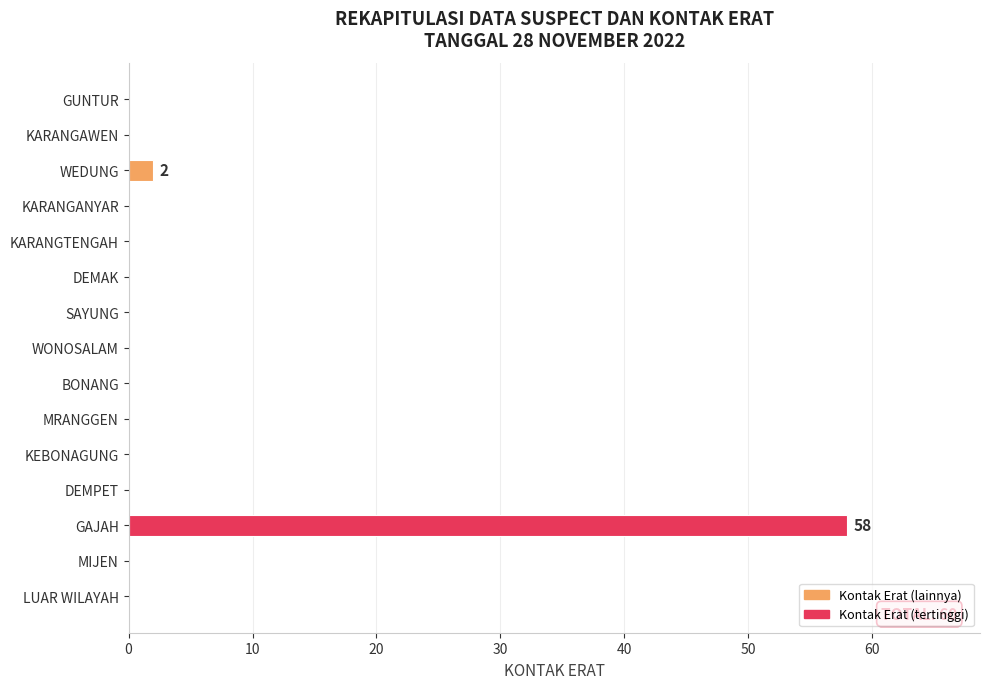

Are the bars horizontal?

Yes